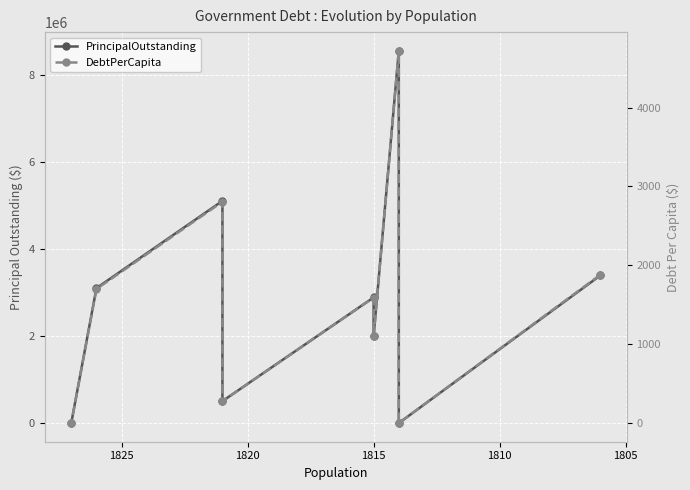

True or false: DebtPerCapita and PrincipalOutstanding intersect in this chart.

False